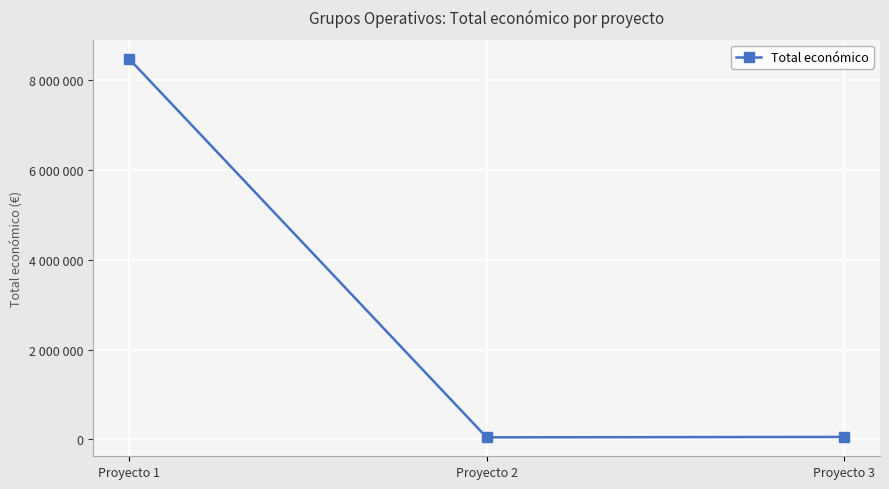

What is the change in value from Proyecto 1 to Proyecto 3?

-8432944